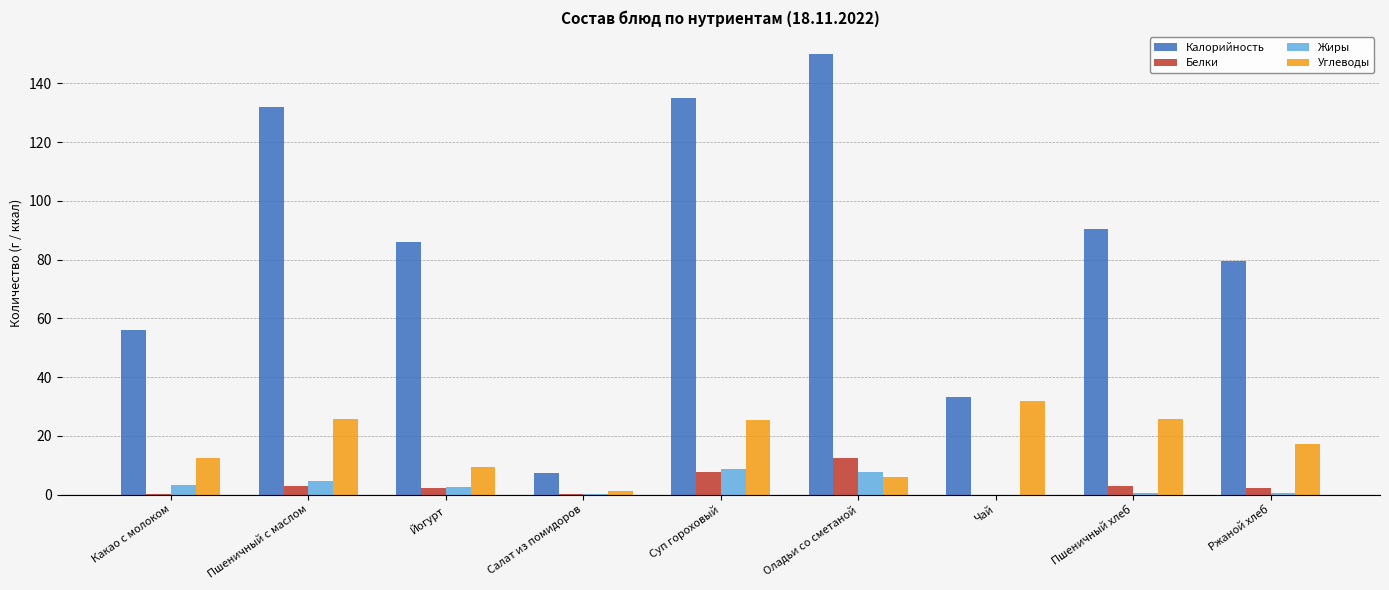

What are all the series names shown in the legend?

Калорийность, Белки, Жиры, Углеводы